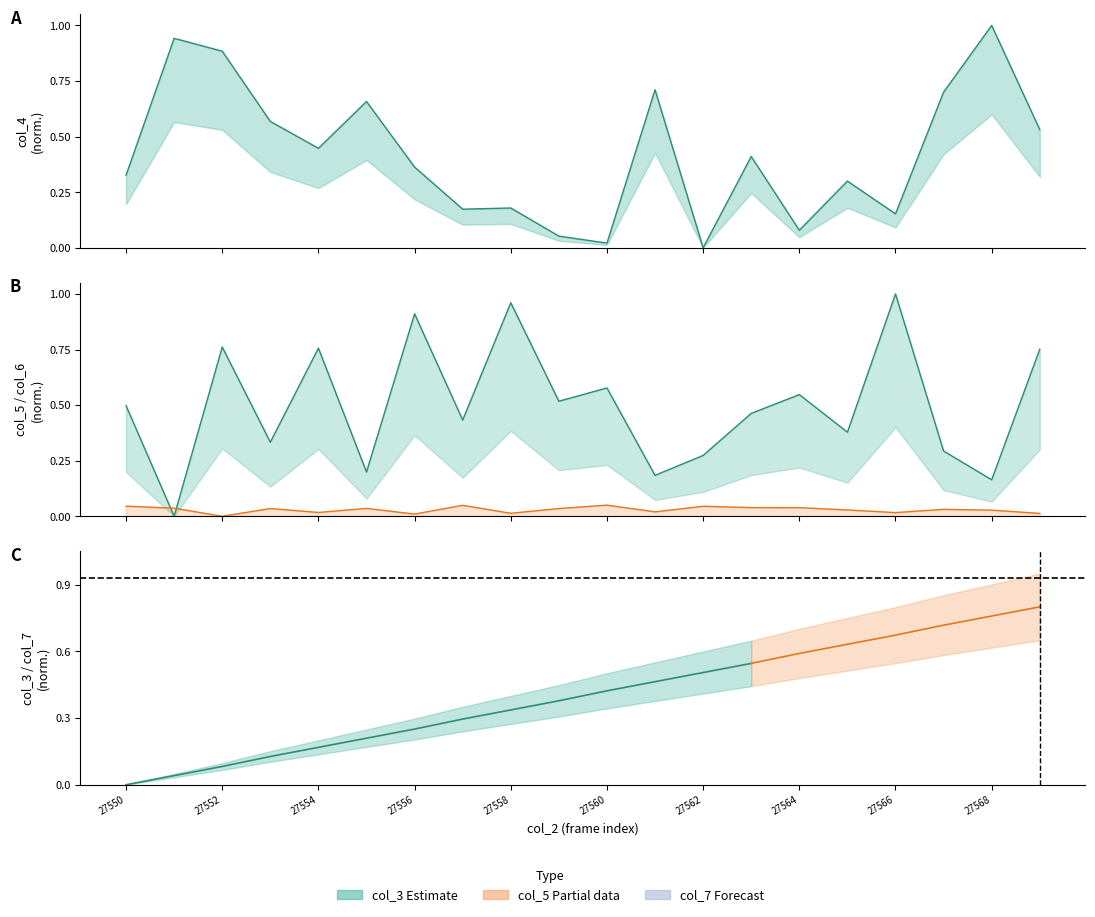

True or false: col_6 and col_5 cross at least once.

True